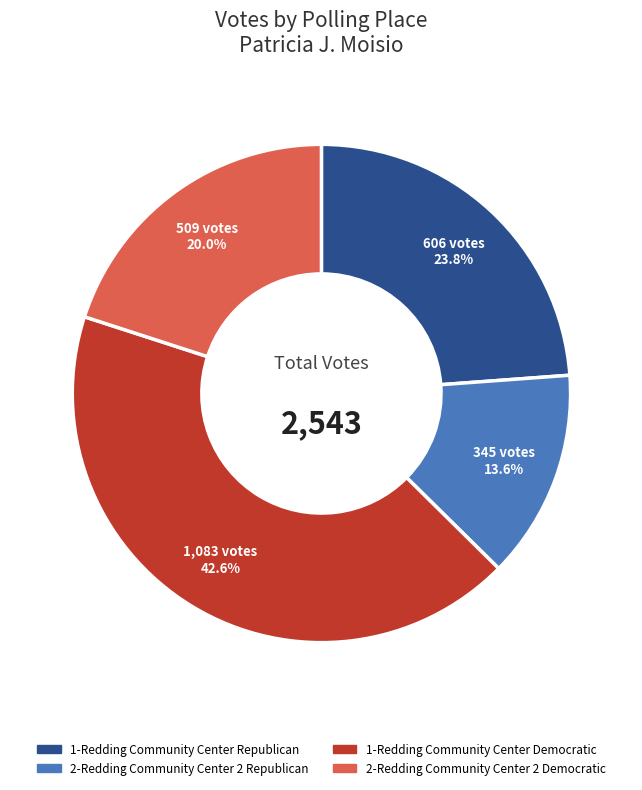

Is the sum of 2-Redding Community Center 2 Republican and 1-Redding Community Center Democratic greater than half?

Yes